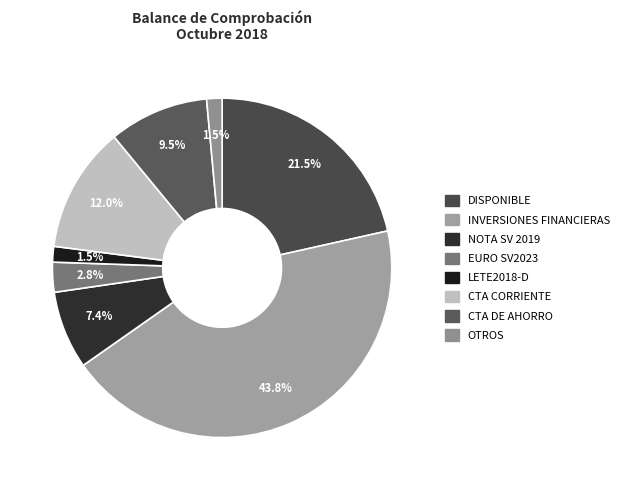

How many slices are in this pie chart?

8